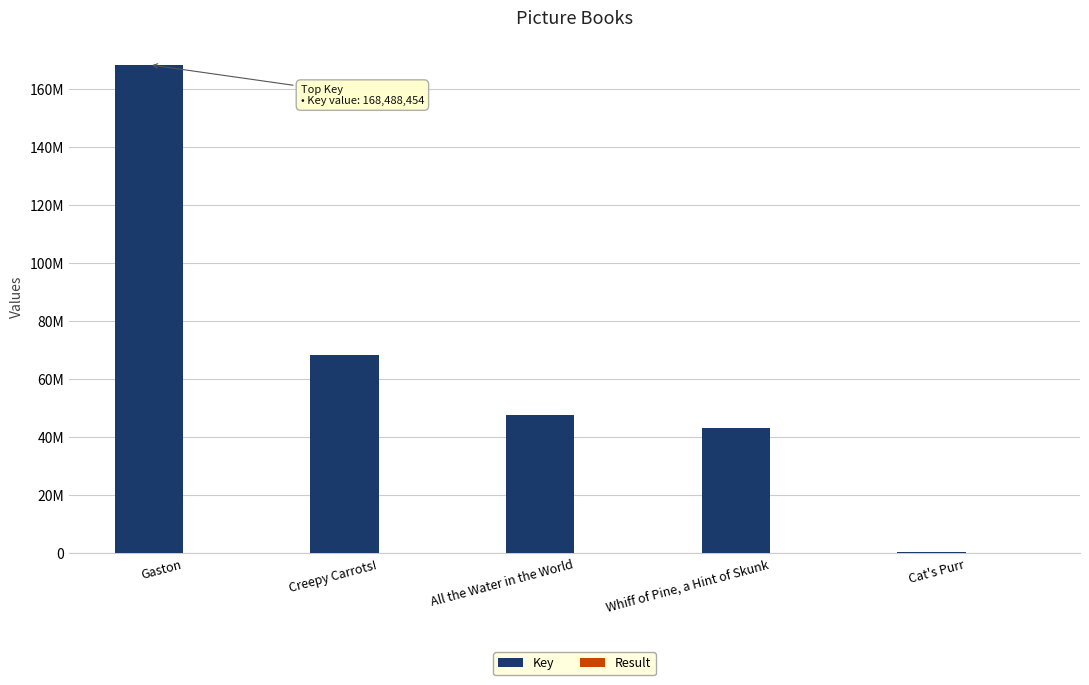

Rank the categories by Key value from highest to lowest.

Gaston, Creepy Carrots!, All the Water in the World, Whiff of Pine, a Hint of Skunk, Cat's Purr